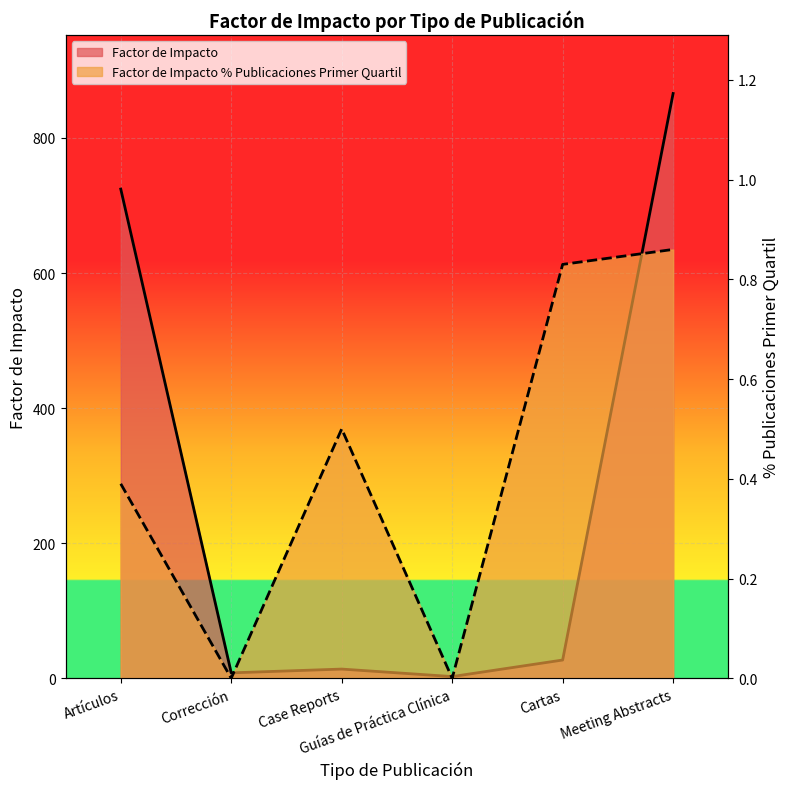

What is the value of the Factor de Impacto point at the 3rd from the left?

13.6